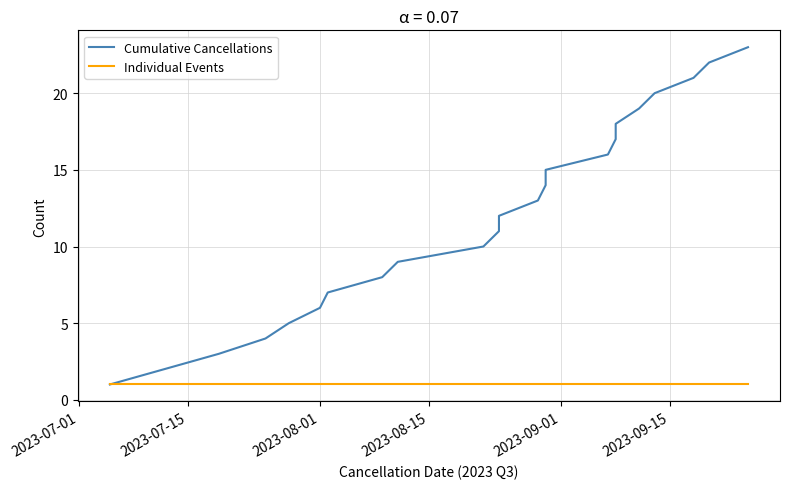

True or false: Cumulative Cancellations has more than 2 points higher than both neighbors.

False